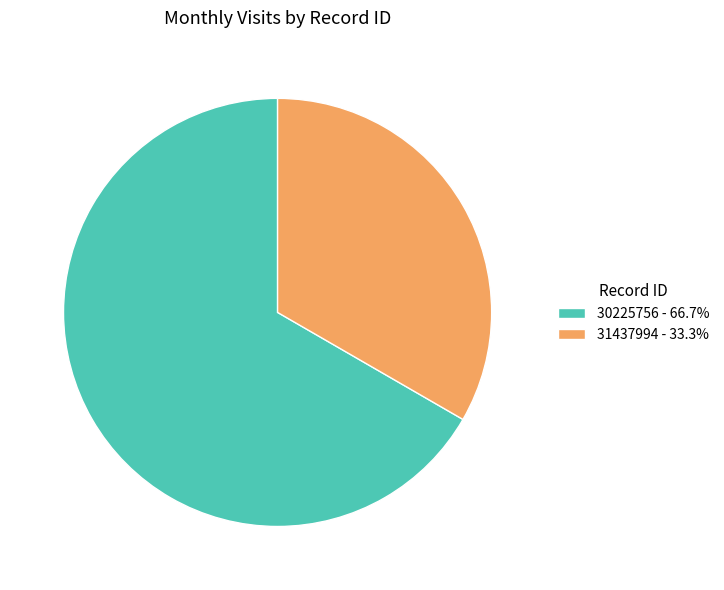

Do 30225756 and 31437994 together represent more than half of the pie?

Yes